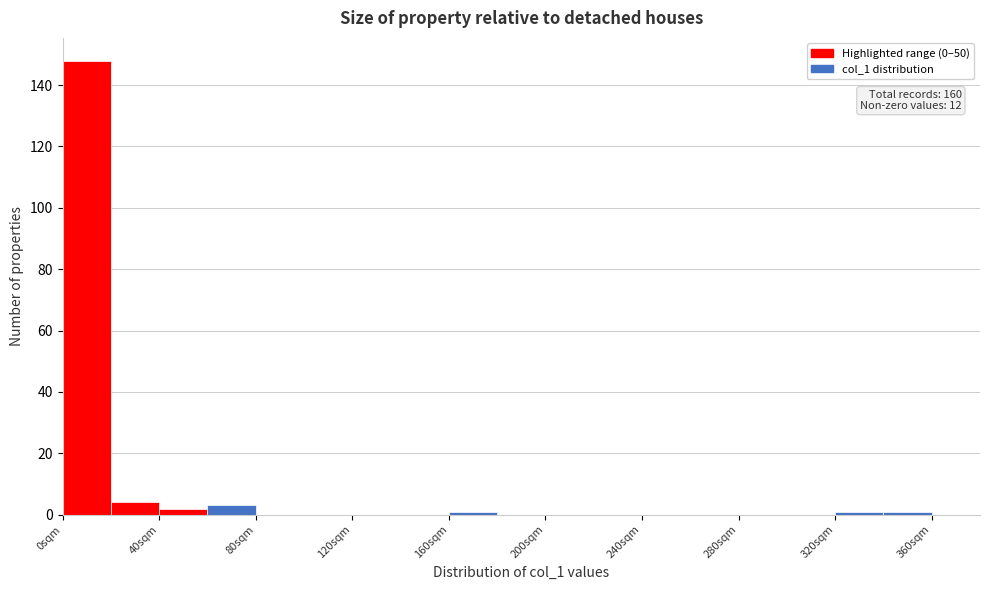

Over which range of the x-axis is the bar tallest?

0 to 20